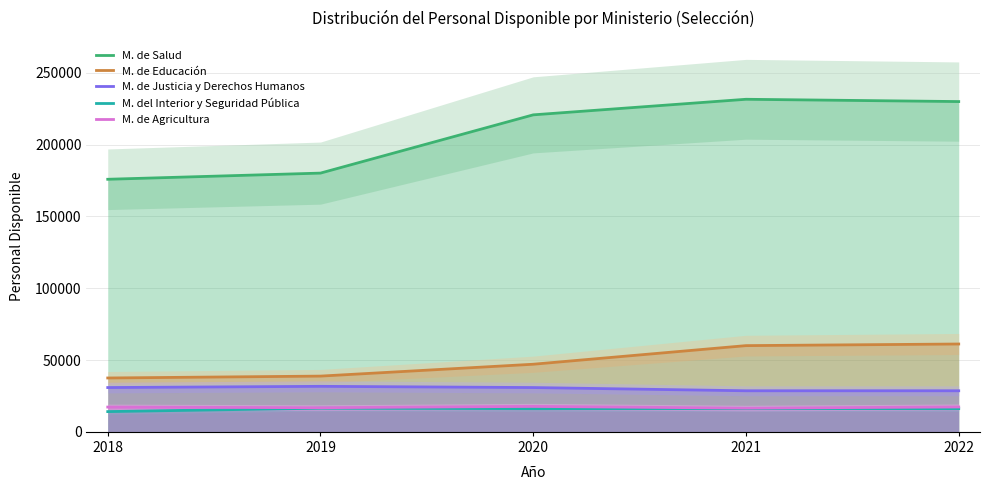

How many lines are shown in the chart?

5